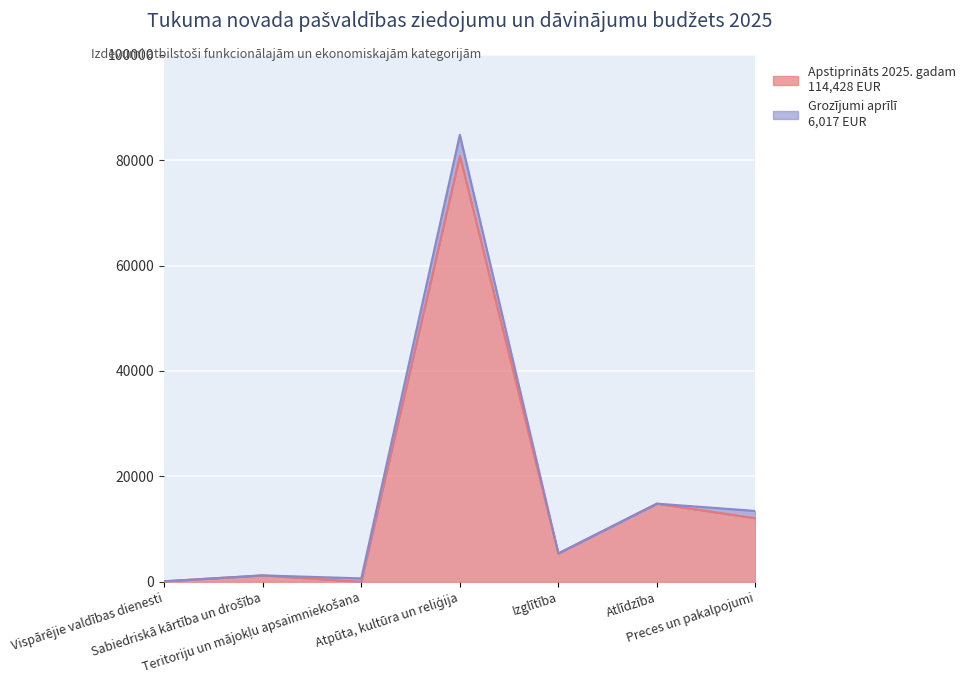

Reading left to right, extract all data points from this chart.

Vispārējie valdības dienesti=100	Sabiedriskā kārtība un drošība=1217	Teritoriju un mājokļu apsaimniekošana=0	Atpūta, kultūra un reliģija=80832	Izglītība=5384	Atlīdzība=14830	Preces un pakalpojumi=12065